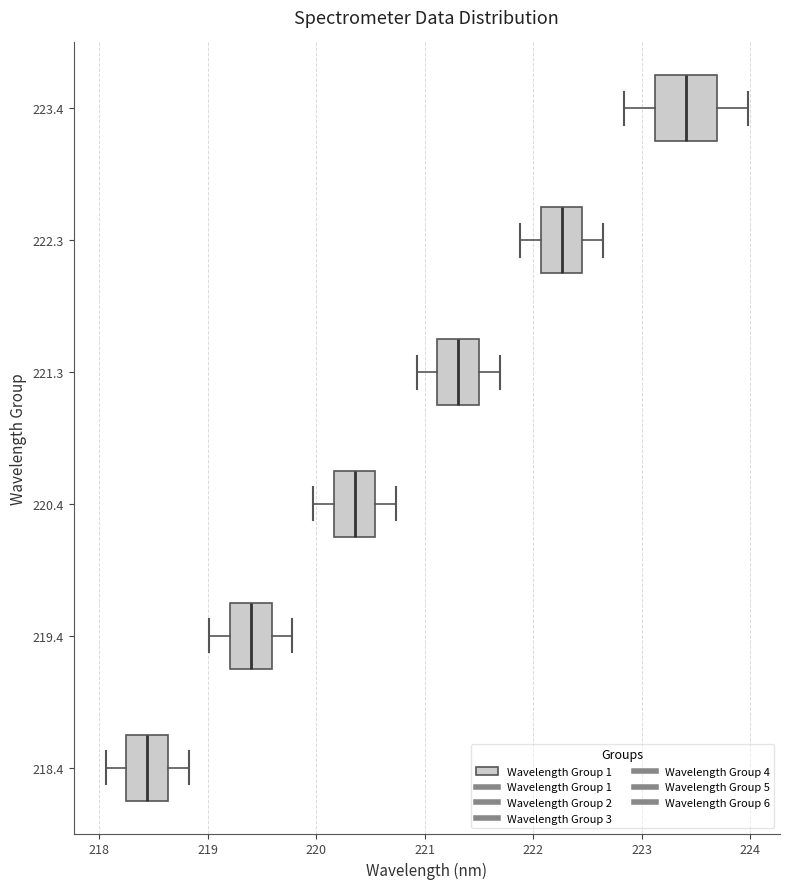

Which box's median line is the furthest to the left?

218.4